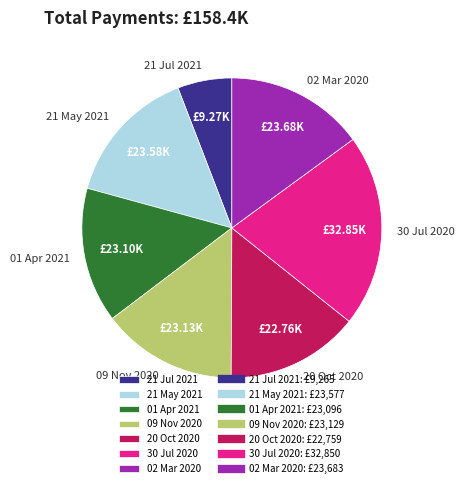

Count the number of slices in the pie.

7